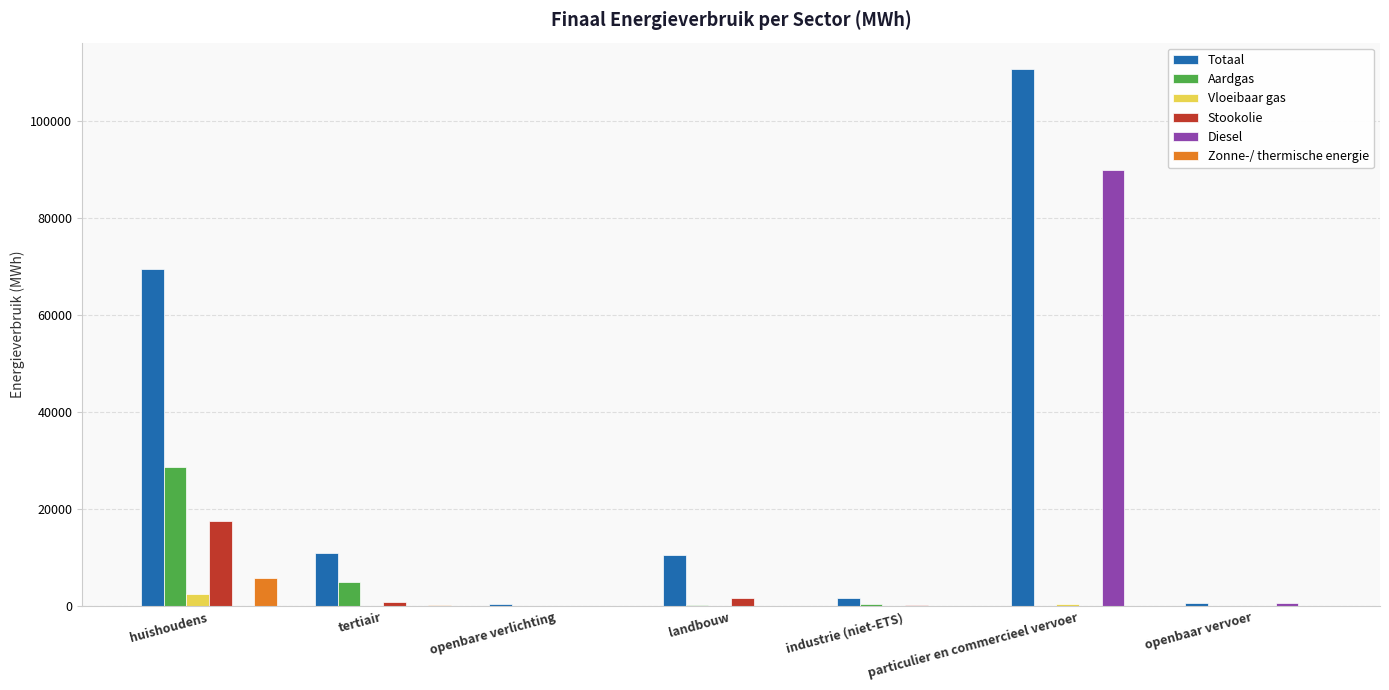

Between tertiair and industrie (niet-ETS), which series saw the biggest shift?

Totaal